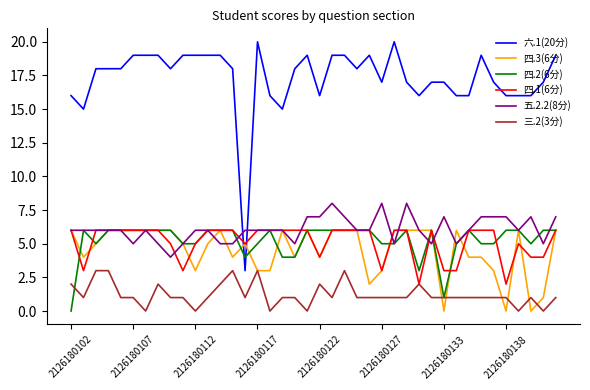

Which series has the widest spread of values?

六.1(20分)